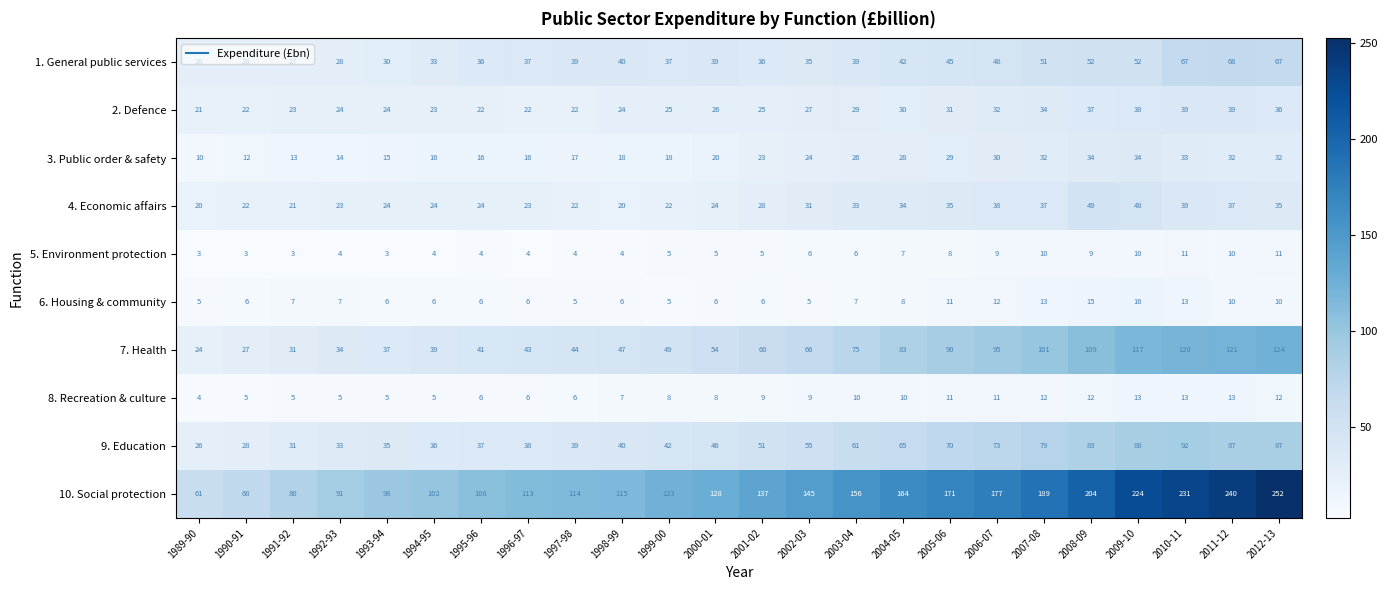

What is the average value of the 4. Economic affairs series?

30